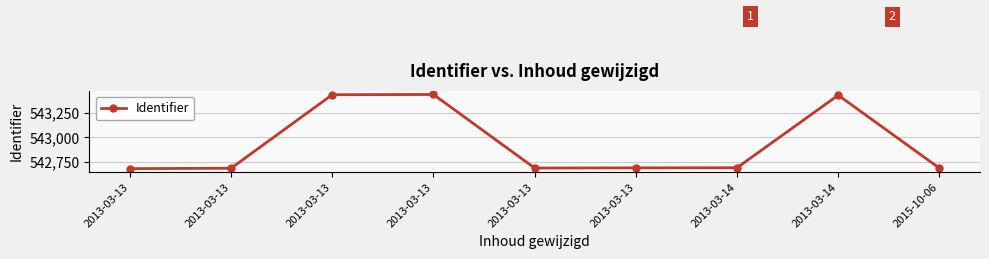

How many values are below 542692?

4